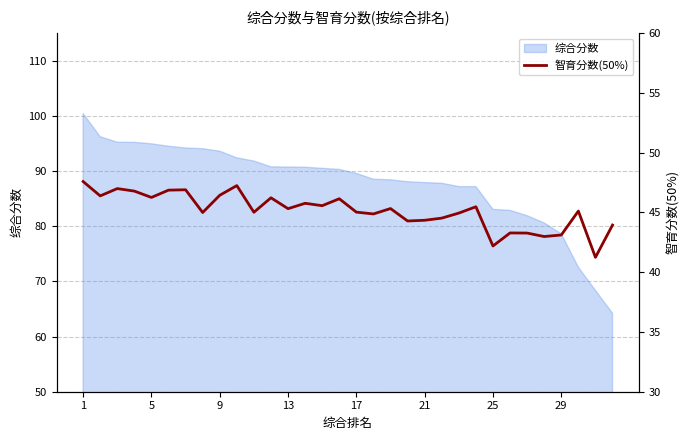

Is it true that the value at 19 is 65.9?

False